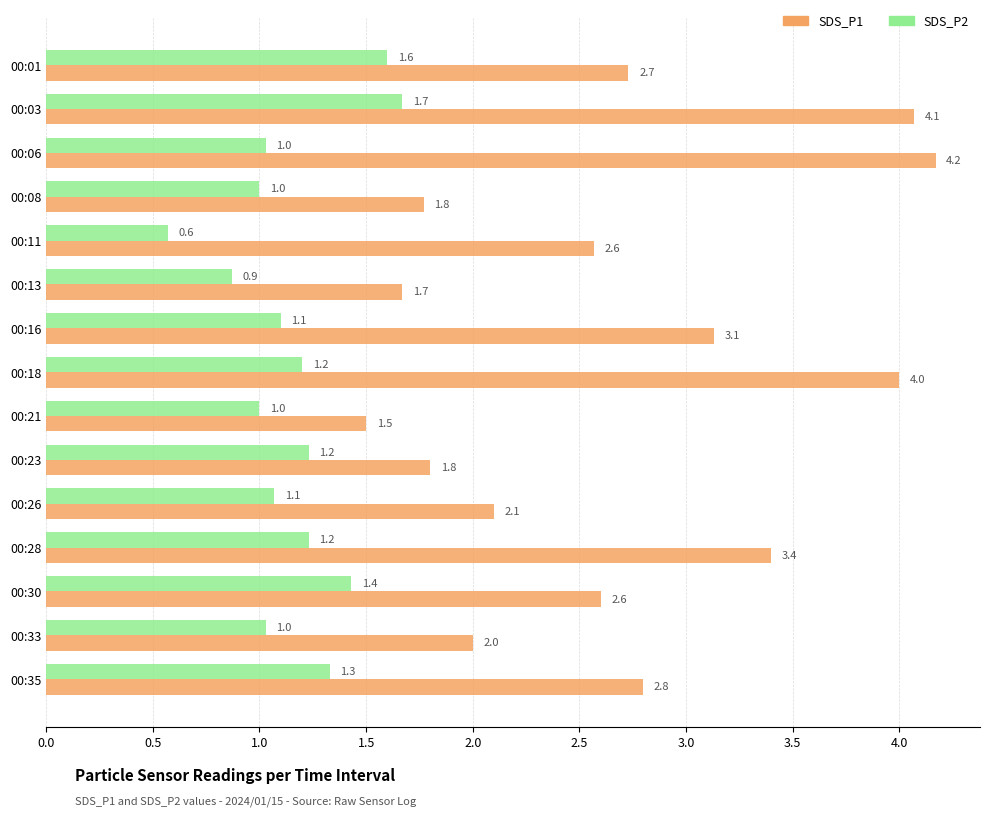

What is the difference between the SDS_P2 values at 00:08 and 00:03?

0.7